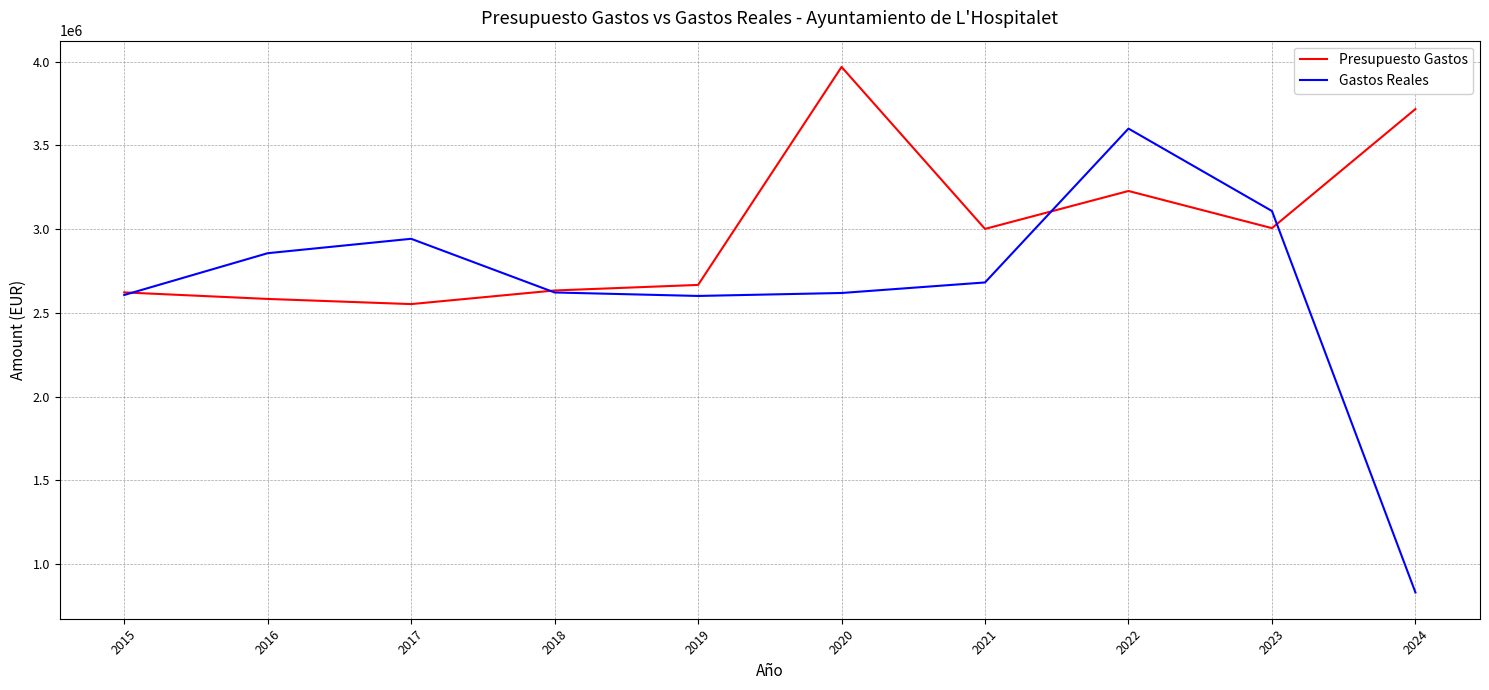

What is the total value across all series at 2015?

5229436.0